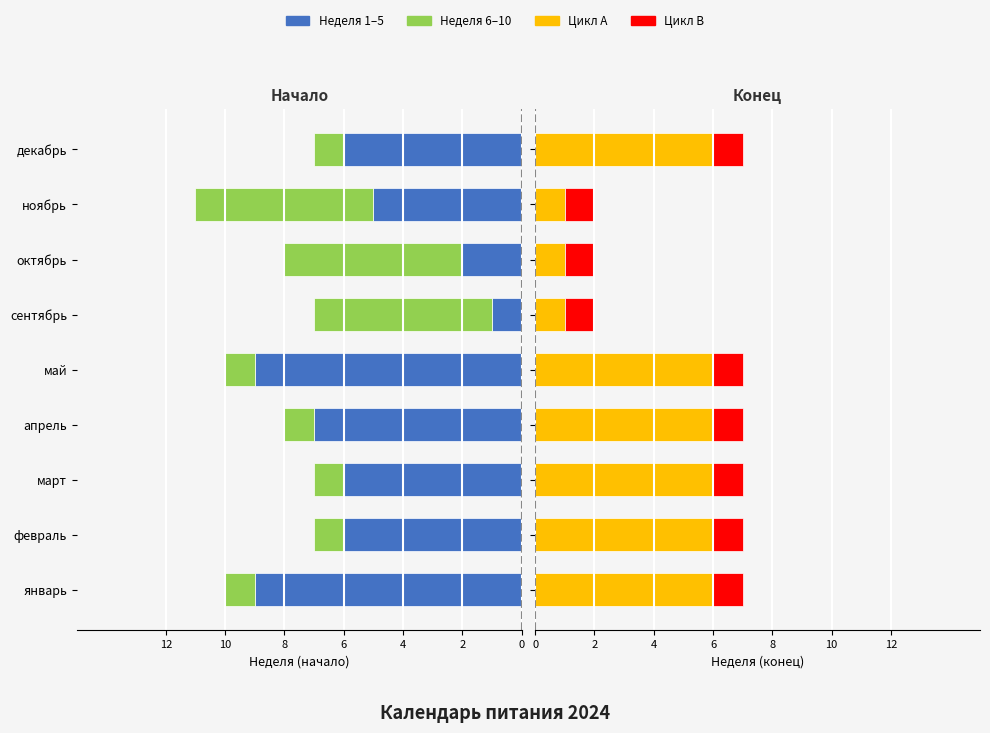

How many data points in Группа 3 are less than 6?

3